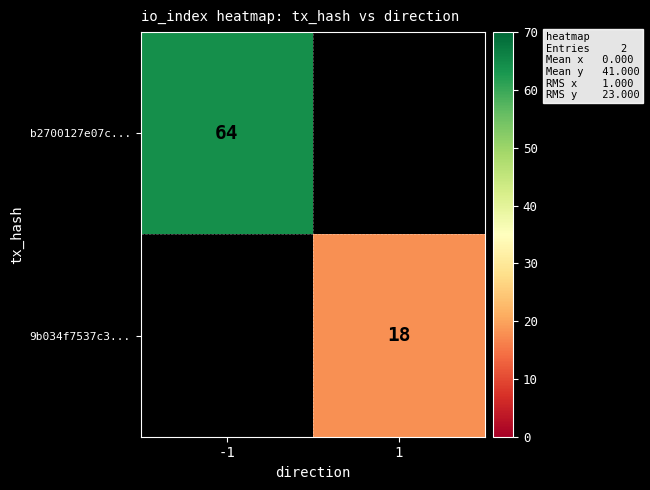

The b2700127e07c... series shows 64 at -1. True or false?

True